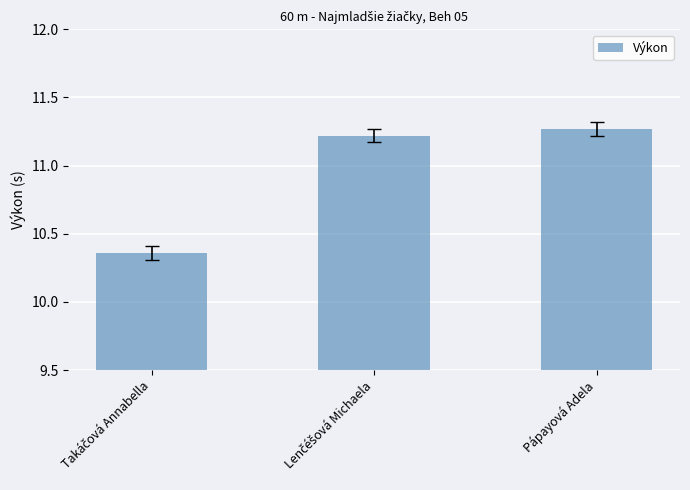

What is the sum of all values?

32.9